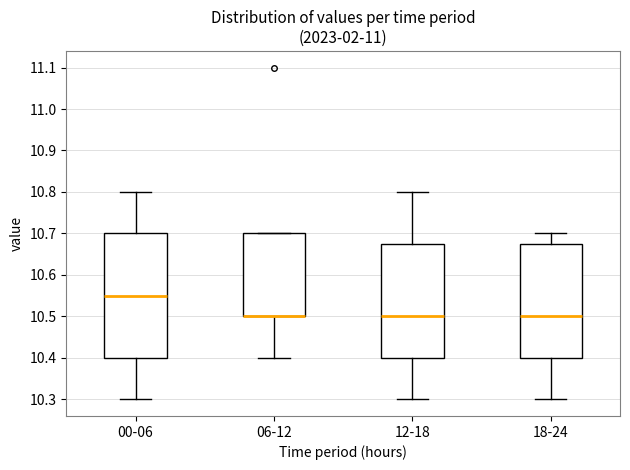

Which box is the tallest, from its lower edge to its upper edge?

00-06